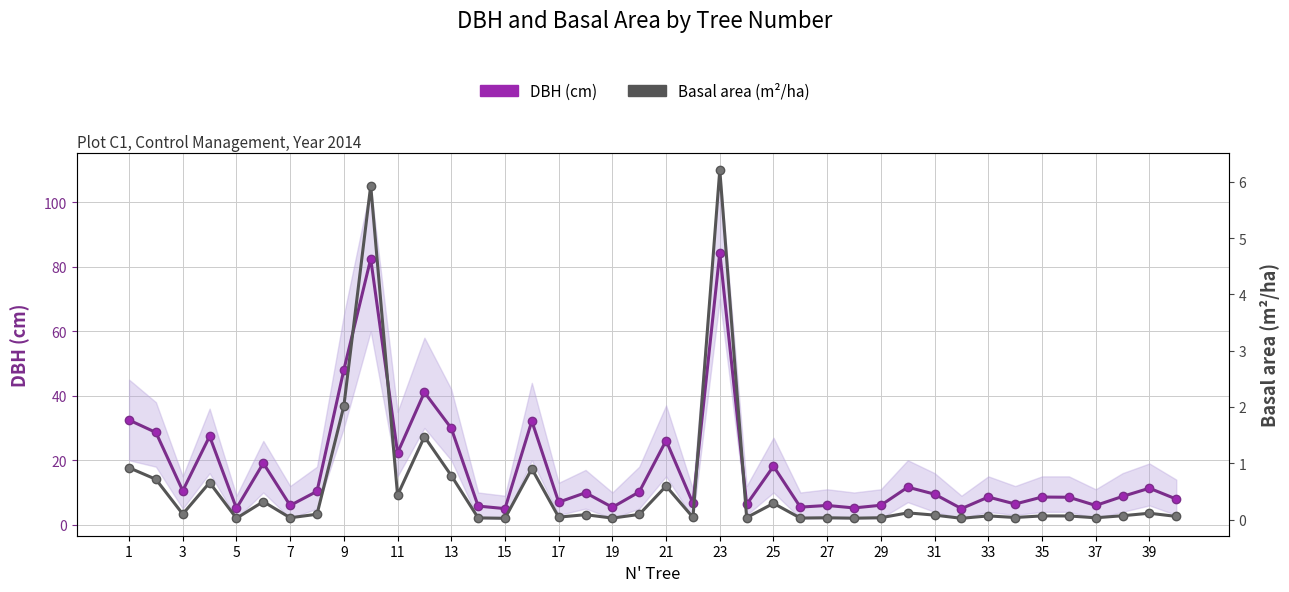

The Basal area (m²/ha) series shows 1.1 at 3. True or false?

False